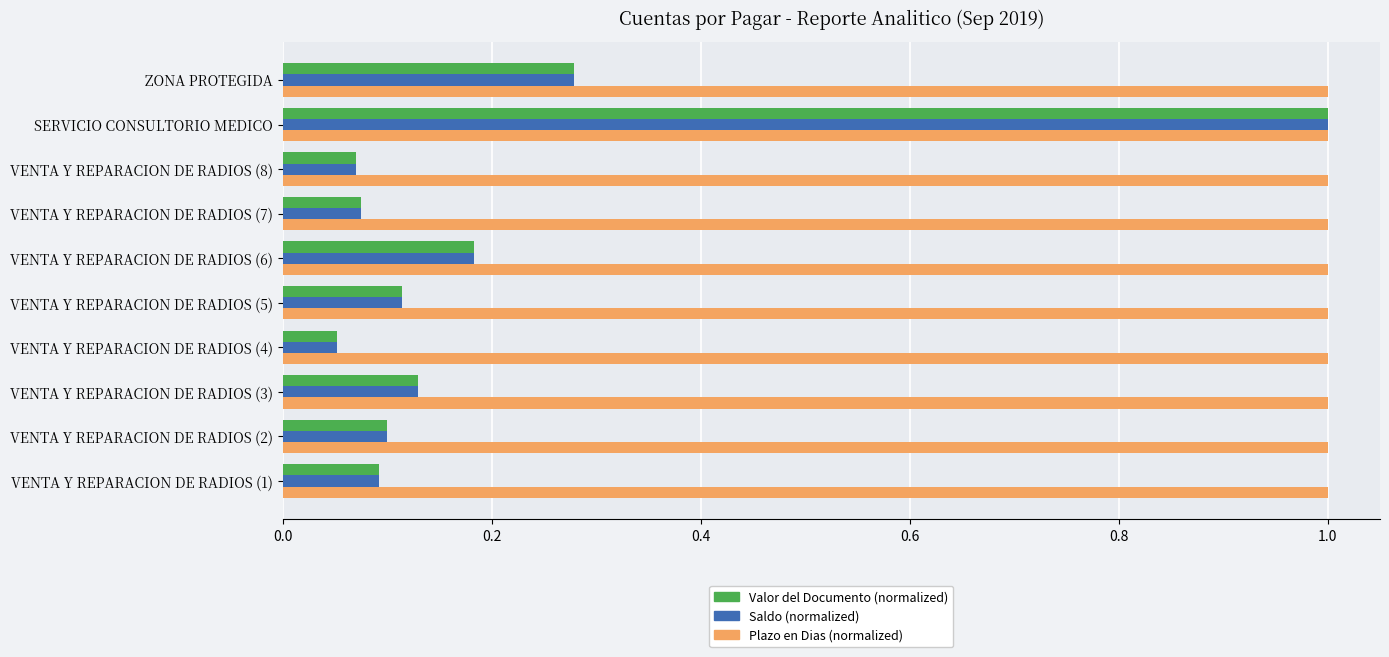

What is the total value across all series at VENTA Y REPARACION DE RADIOS (6)?

1.4